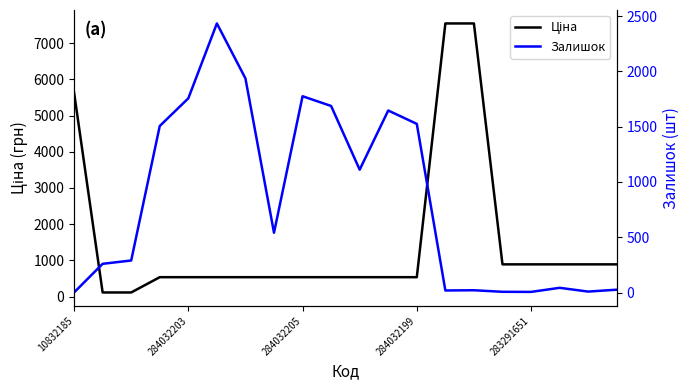

How many interior local peaks does the Залишок series have?

5